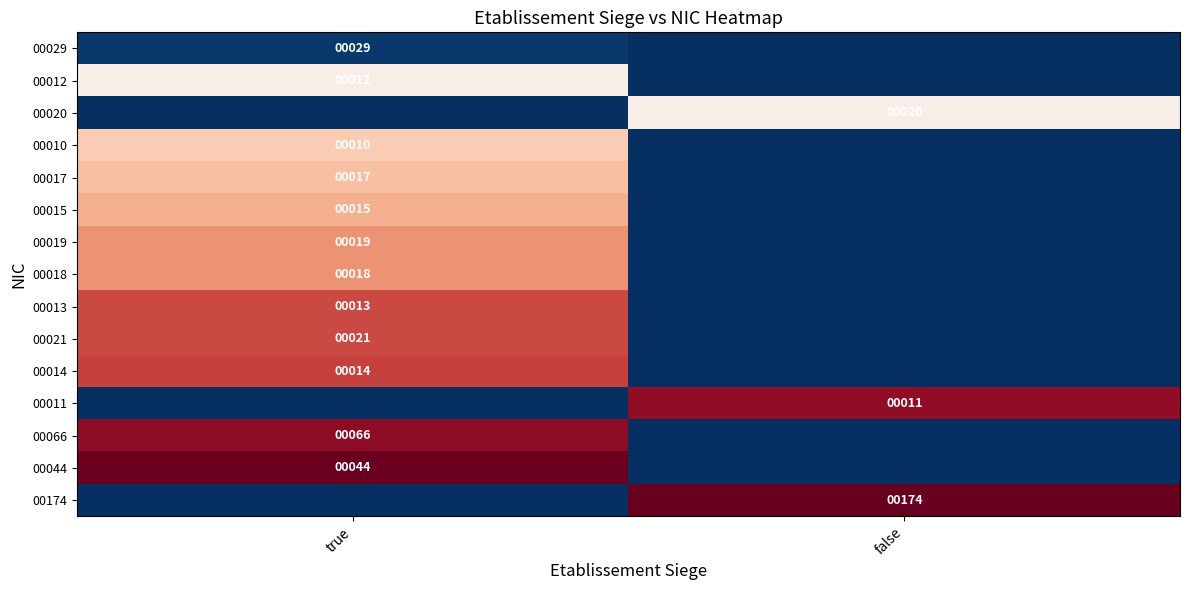

Is the value of 00011 at false greater than the value of 00015 at true?

No